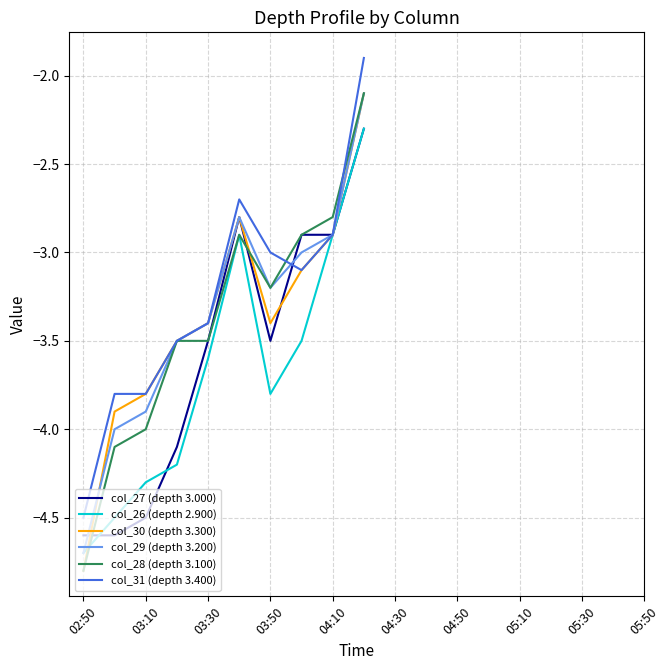

Does the chart have visible grid lines?

Yes